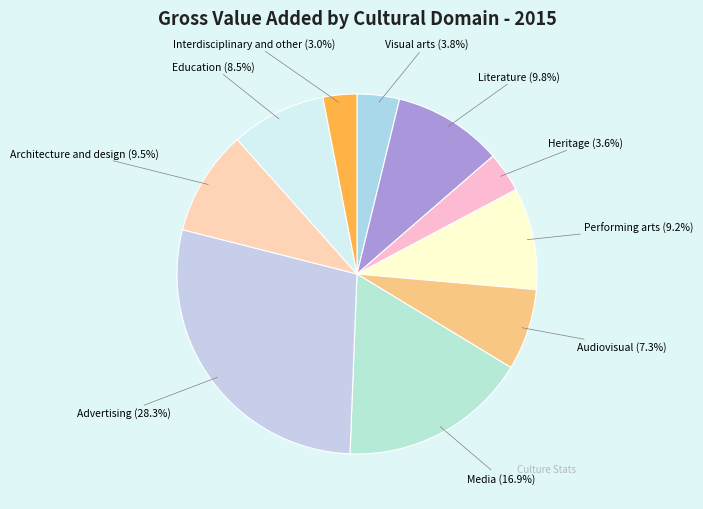

Which category has the biggest portion of the pie?

Advertising